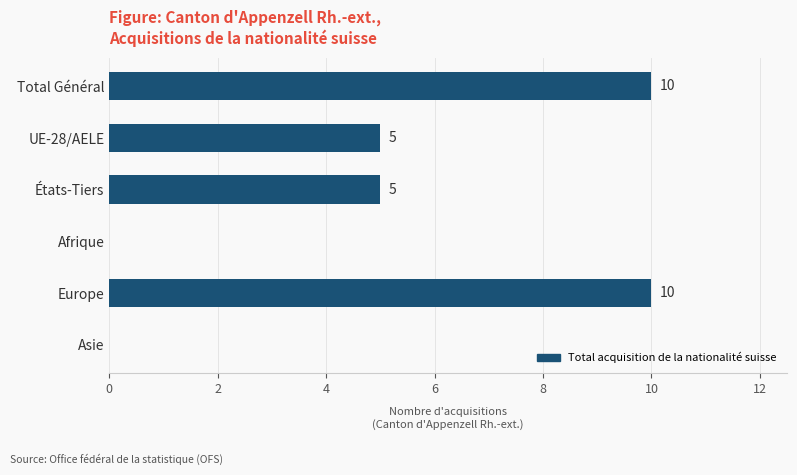

What is the sum of all values?

30